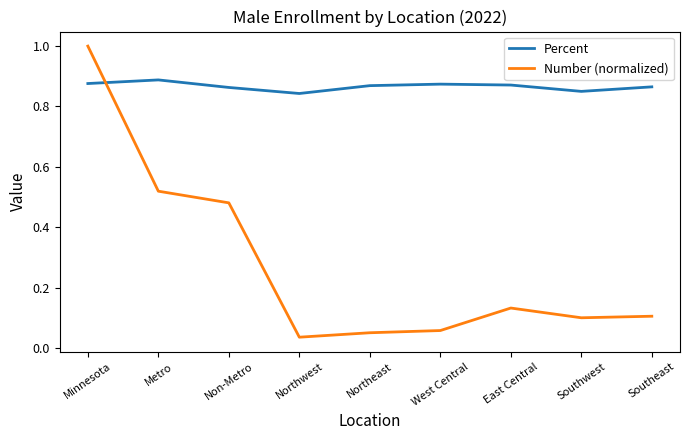

What is the average value of the Number (normalized) series?

0.3